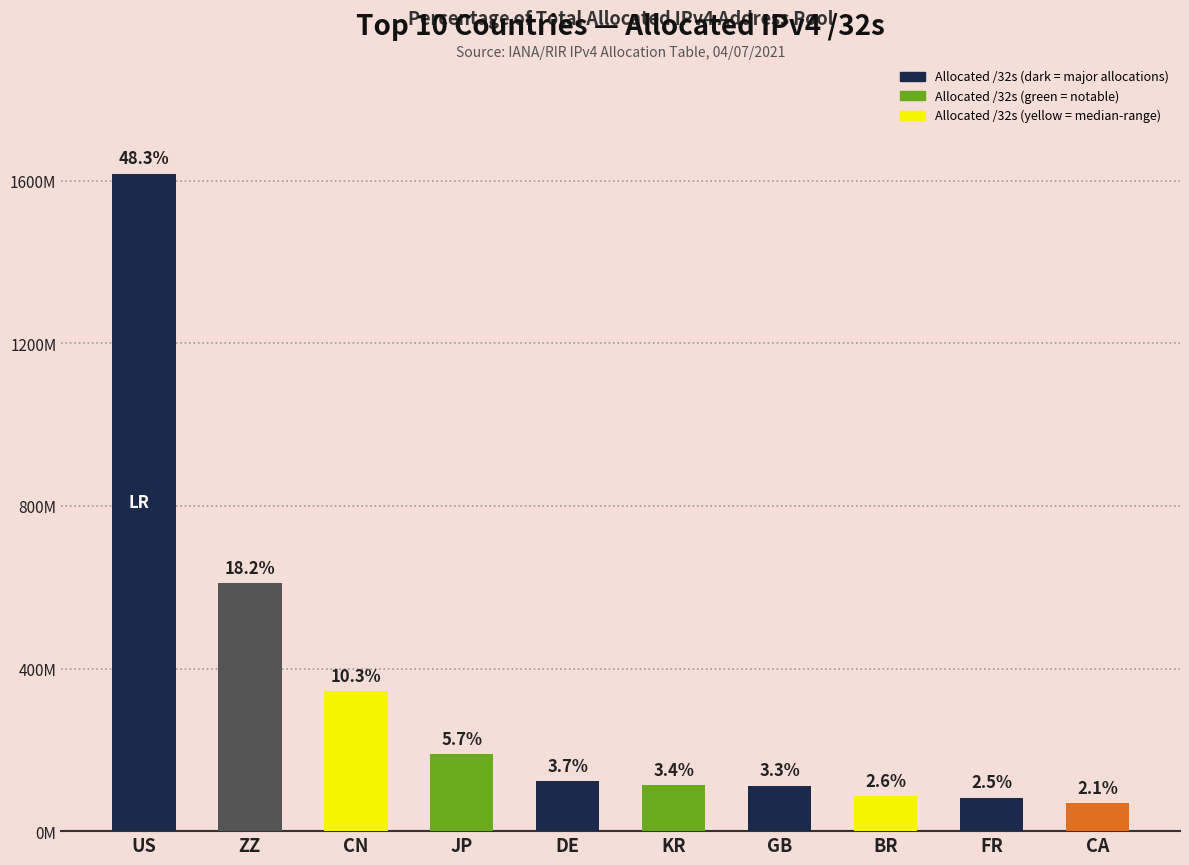

The chart shows a value of 2777242971 at US. True or false?

False